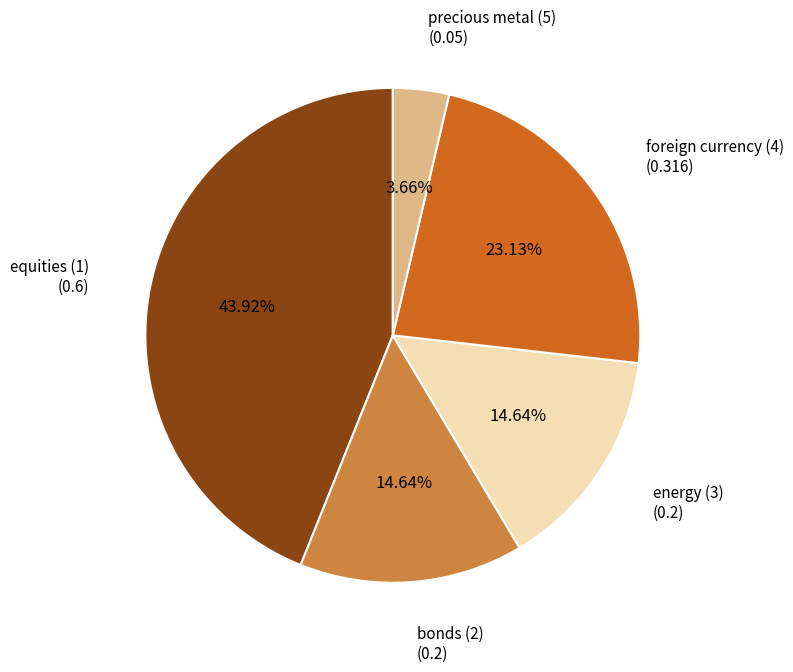

Is there a majority slice in this chart?

No